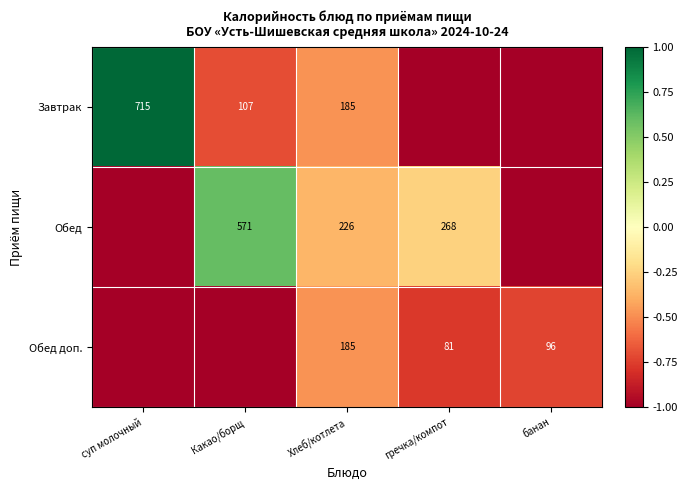

How many data points does each series have?

5